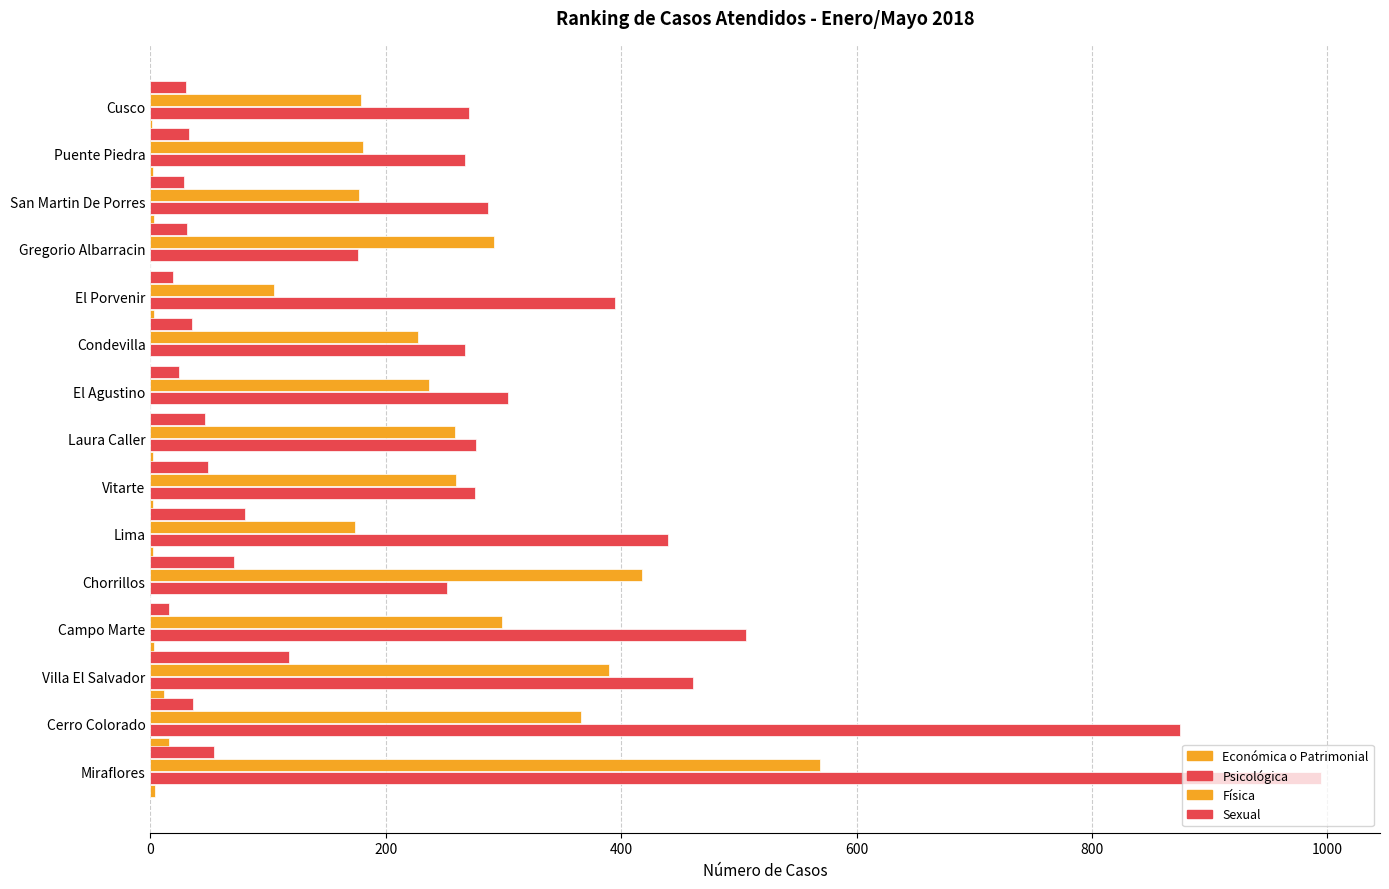

How many data points does each series have?

15